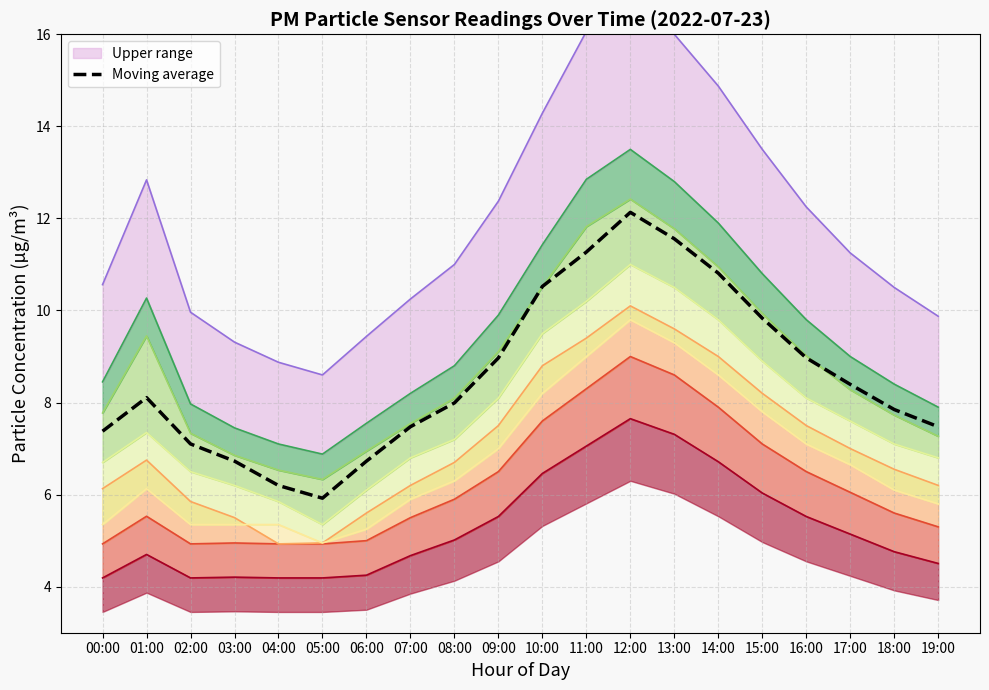

Between 17:00 and 14:00, which is larger?

14:00